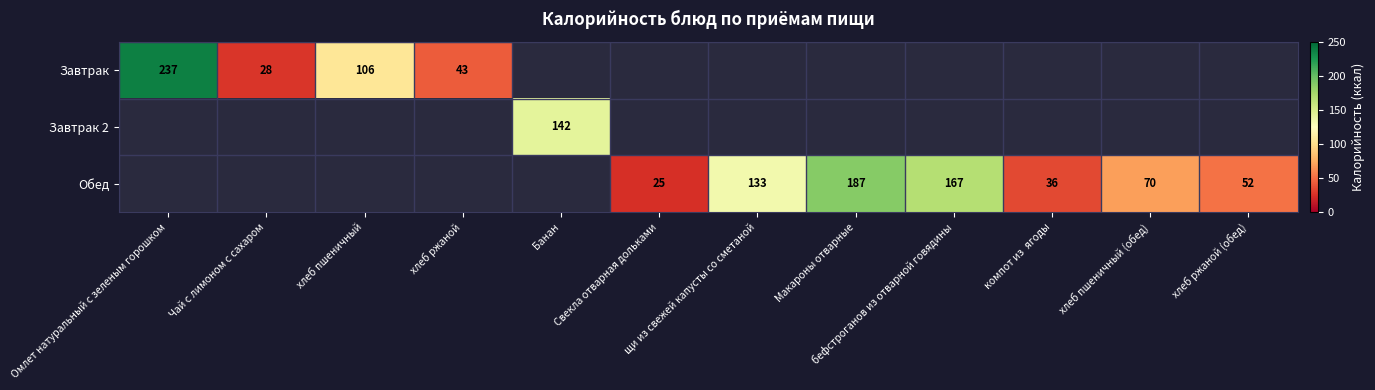

The Обед series shows 11 at Свекла отварная дольками. True or false?

False